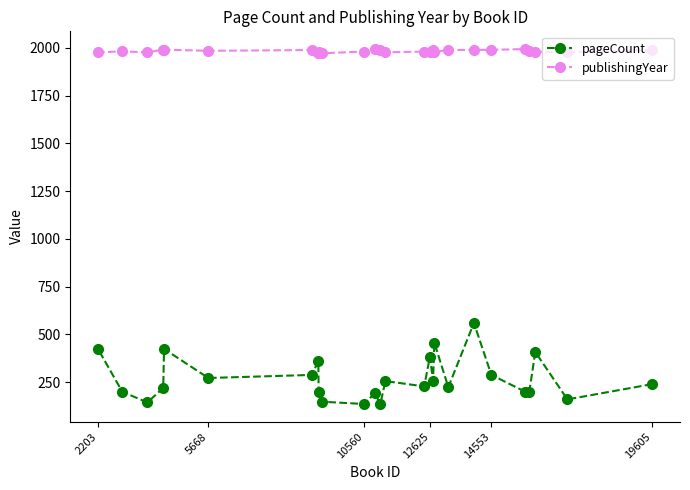

What is the approximate value of pageCount at 10560, to the nearest 5?

135